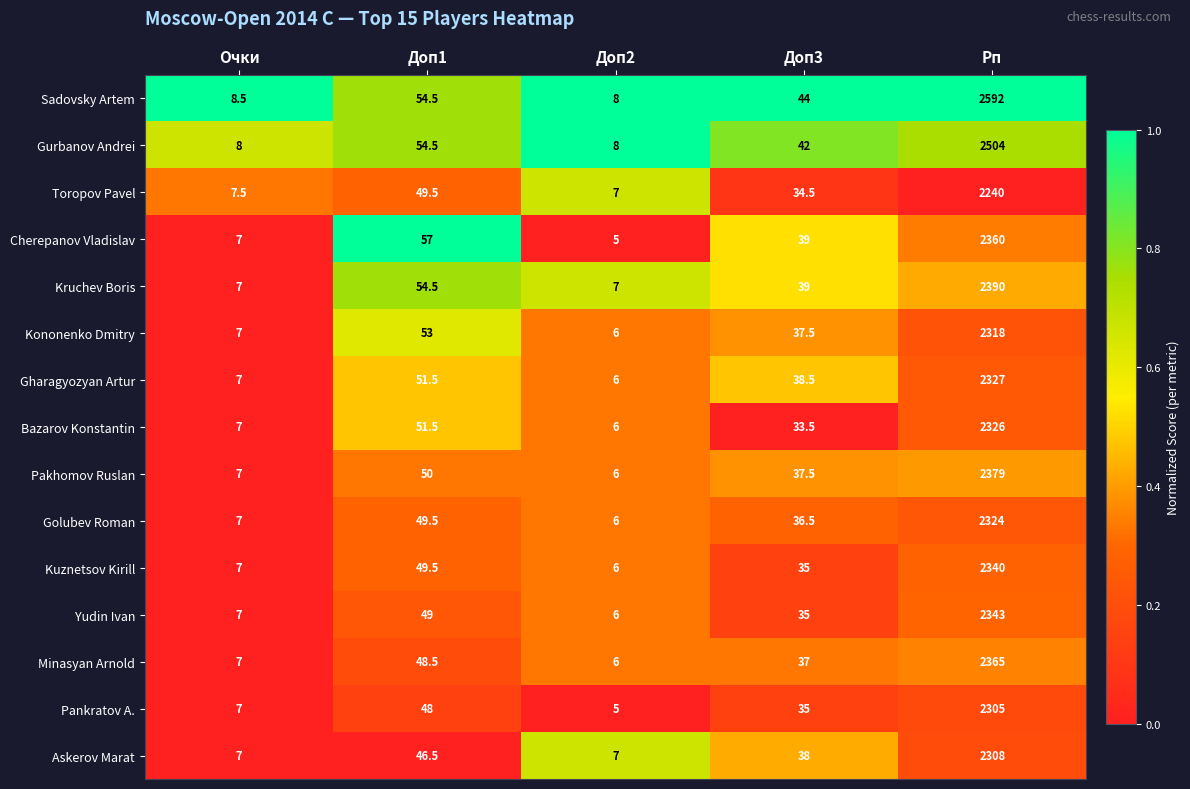

What is the total value across all series at Доп2?

95.0